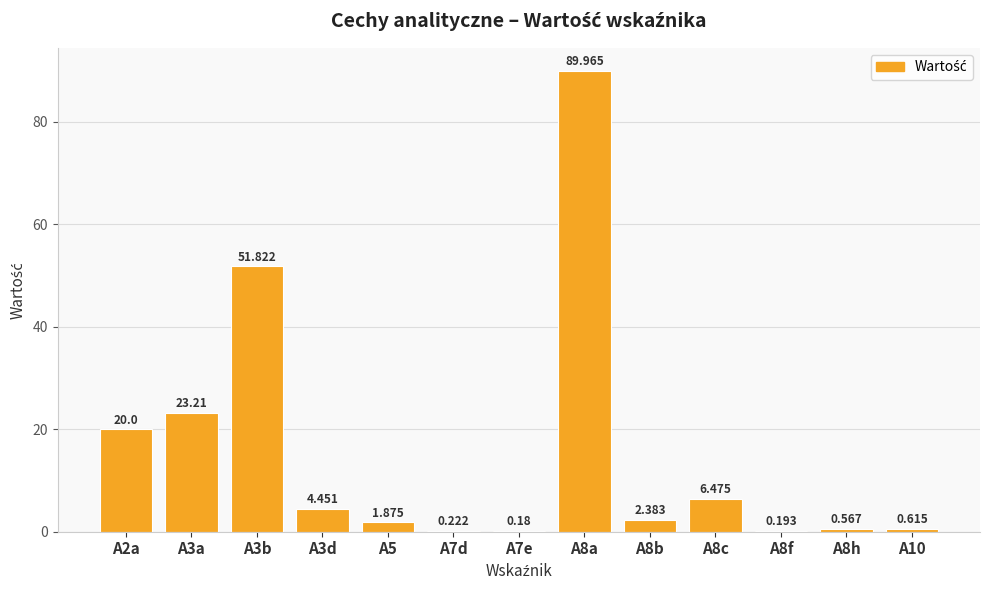

What position from the right is A10?

1